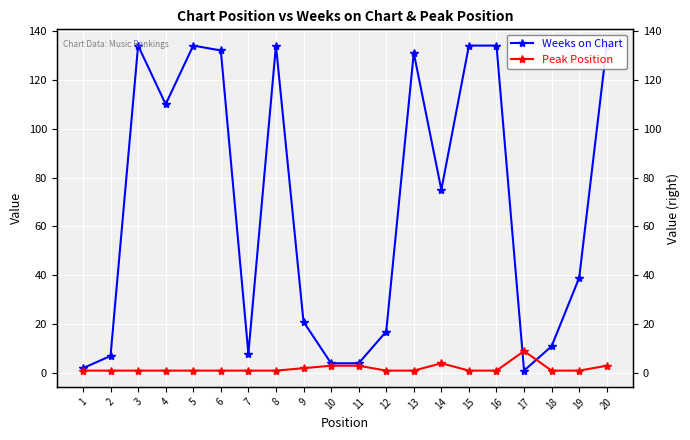

How many lines are shown in the chart?

2